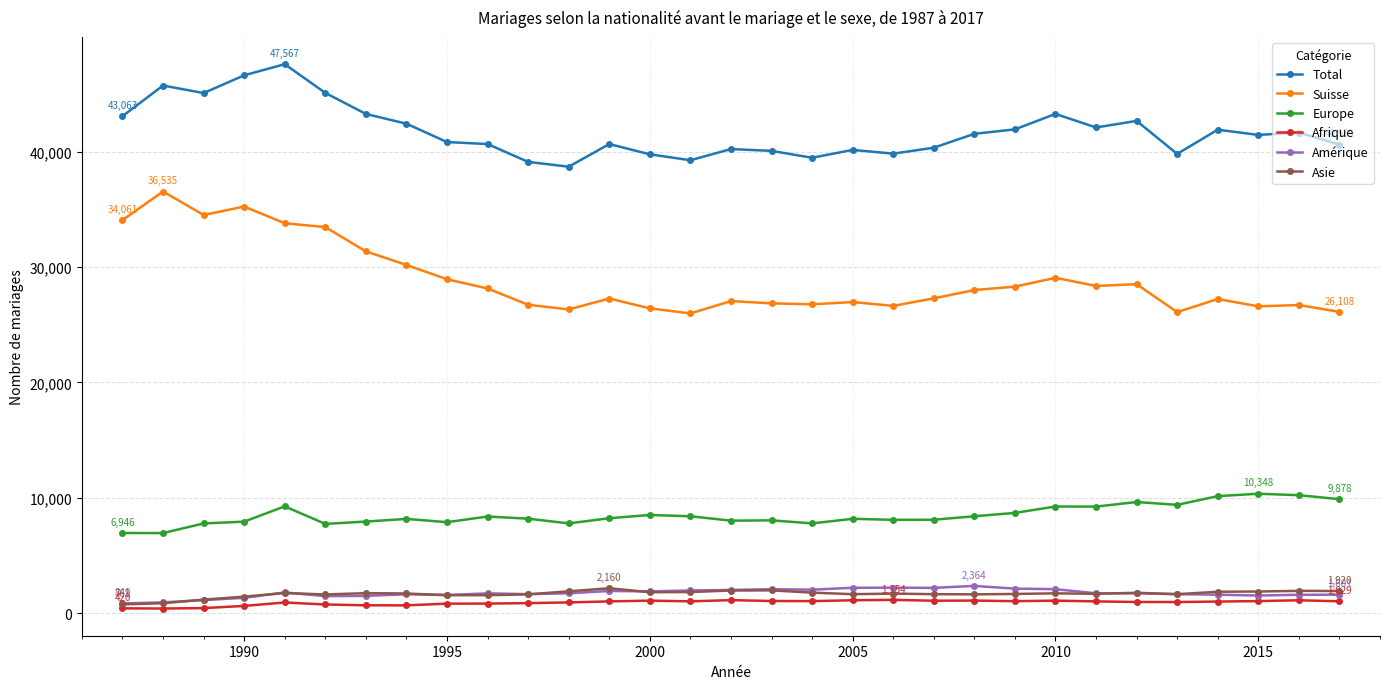

How many data points does each series have?

31